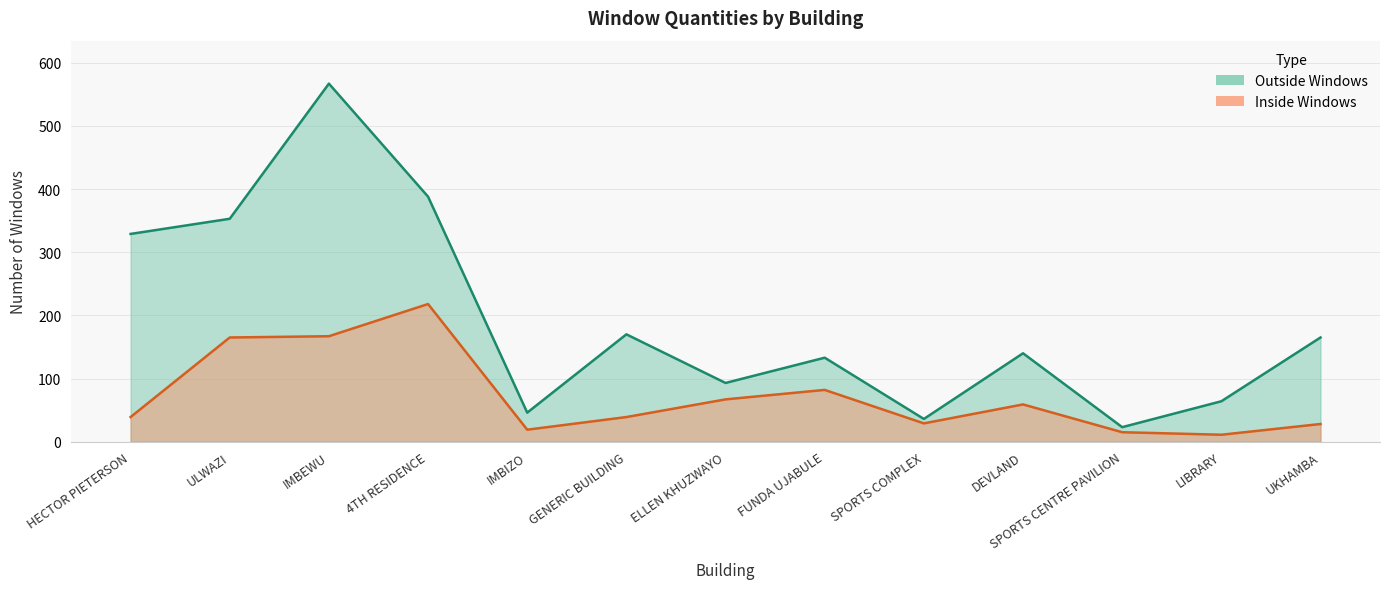

Is it true that Inside Windows equals 167 at IMBEWU?

True